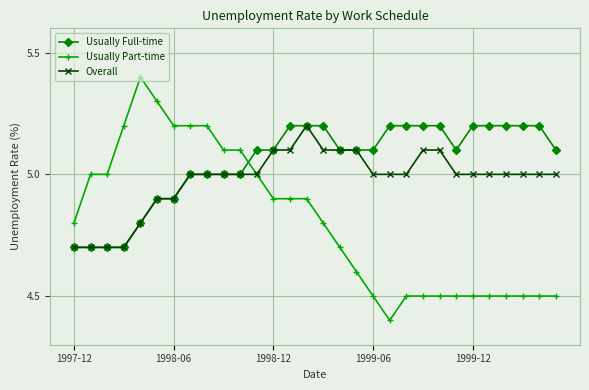

Which series has the largest range (max minus min)?

Usually Part-time